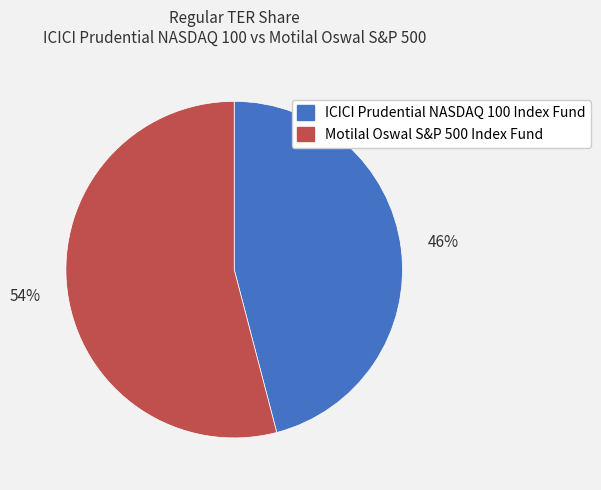

Rank the categories by value from highest to lowest.

Motilal Oswal S&P 500 Index Fund, ICICI Prudential NASDAQ 100 Index Fund